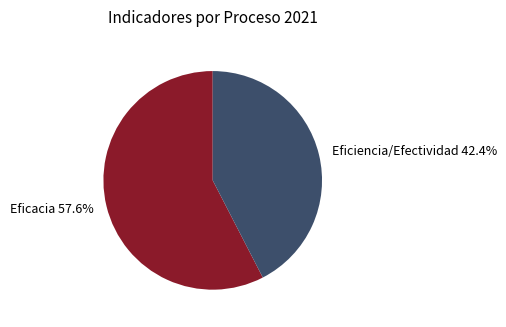

Between Eficacia 57.6% and Eficiencia/Efectividad 42.4%, which is larger?

Eficacia 57.6%